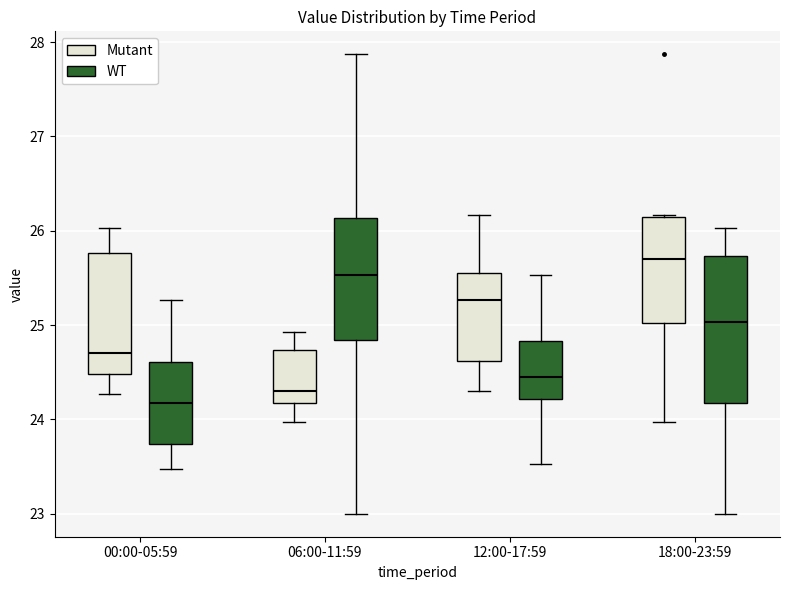

Where does the upper whisker of the box for 00:00-05:59 (Mutant) end on the y-axis? The values are not printed on the chart, so give them approximately, as read against the axis.

26.0